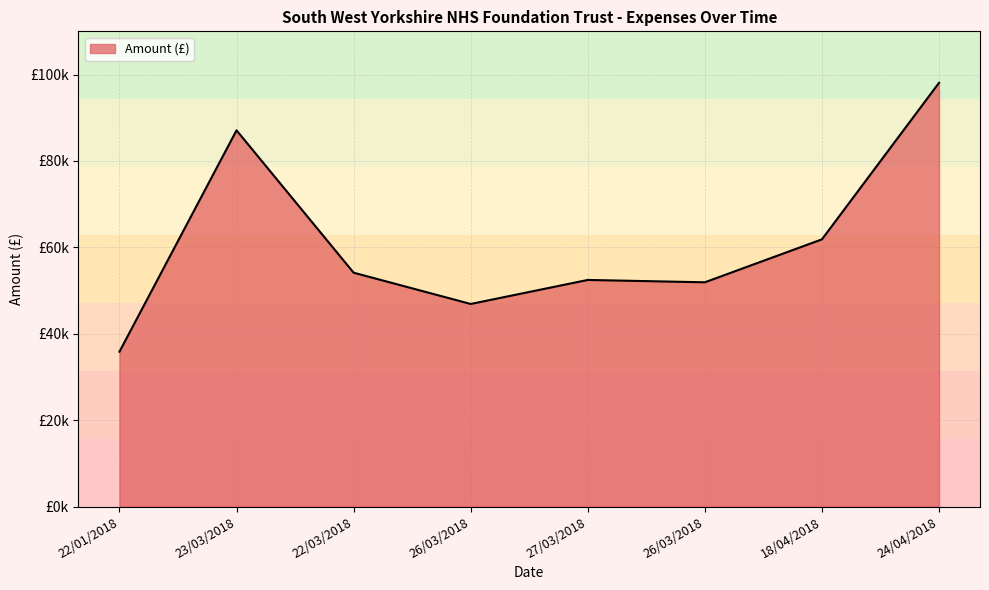

What is the change in value from 26/03/2018 to 26/03/2018?

+5017.3